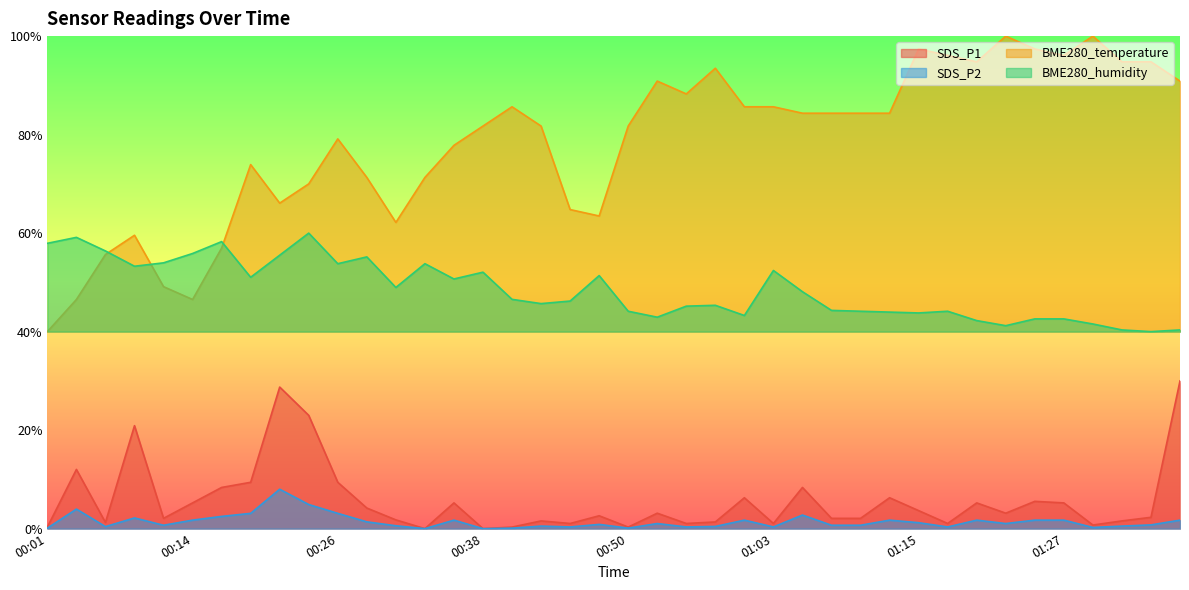

How many interior local valleys does the SDS_P1 series have?

11